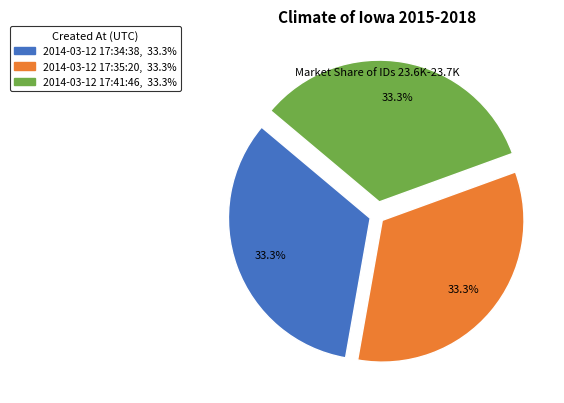

To the nearest percent, what percentage of the pie is 2014-03-12 17:35:20?

33%